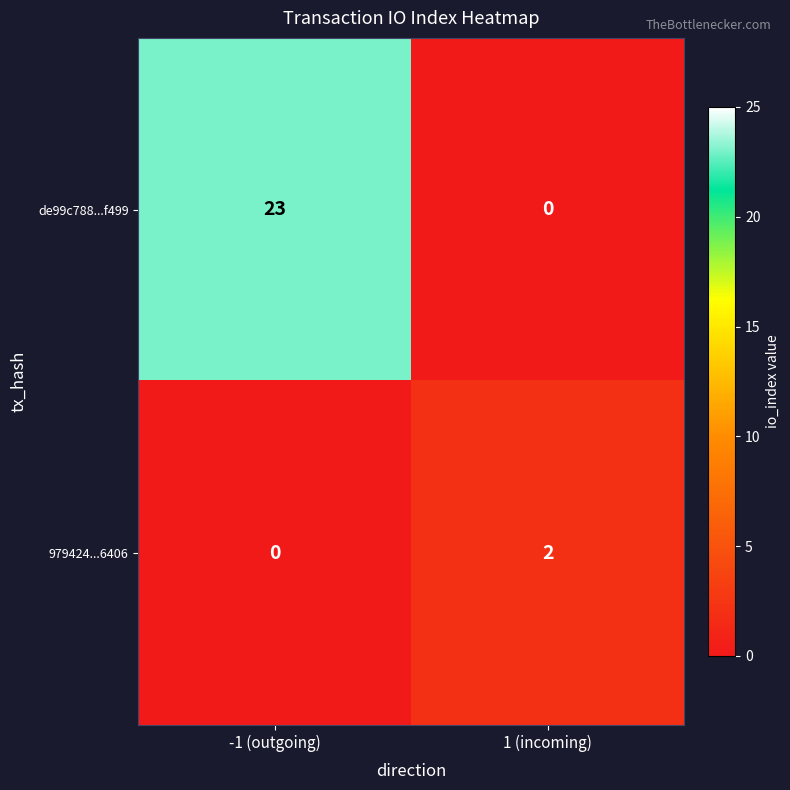

What is the maximum value for de99c788...f499?

23